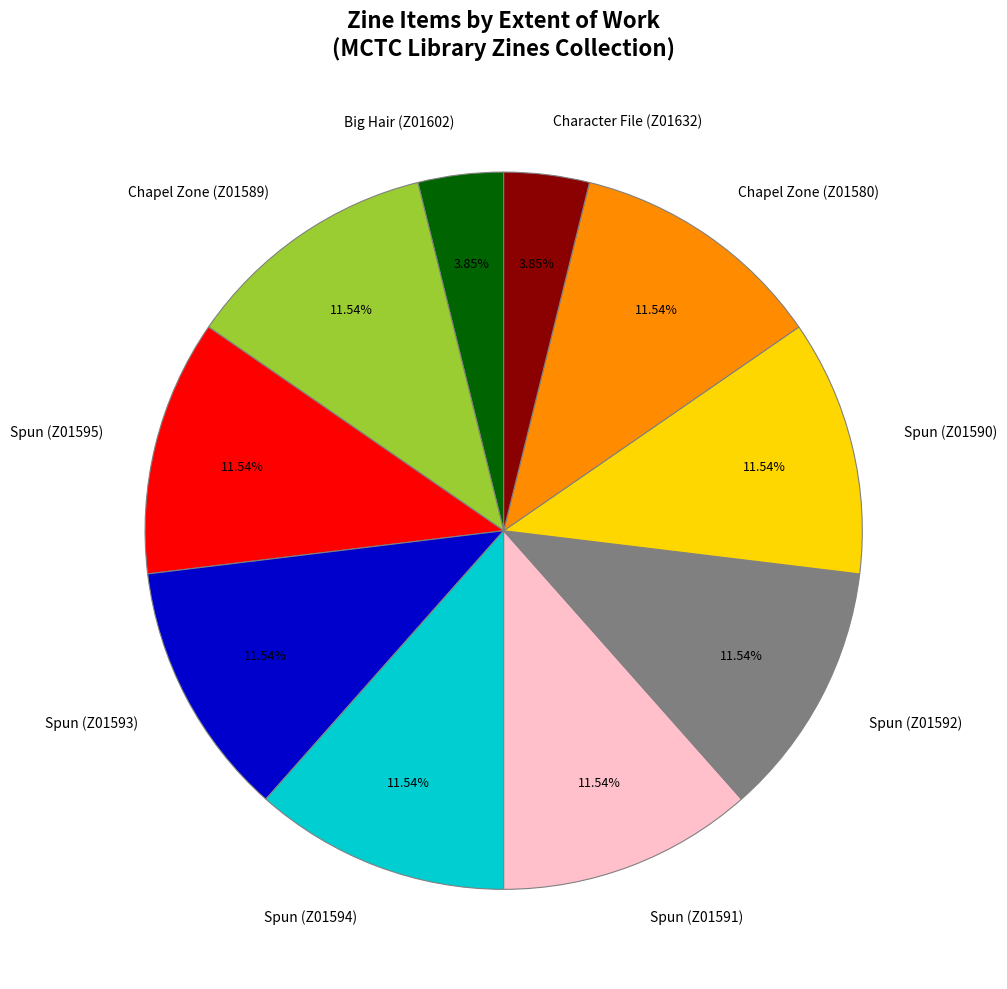

Is there any slice that represents more than half of the pie?

No